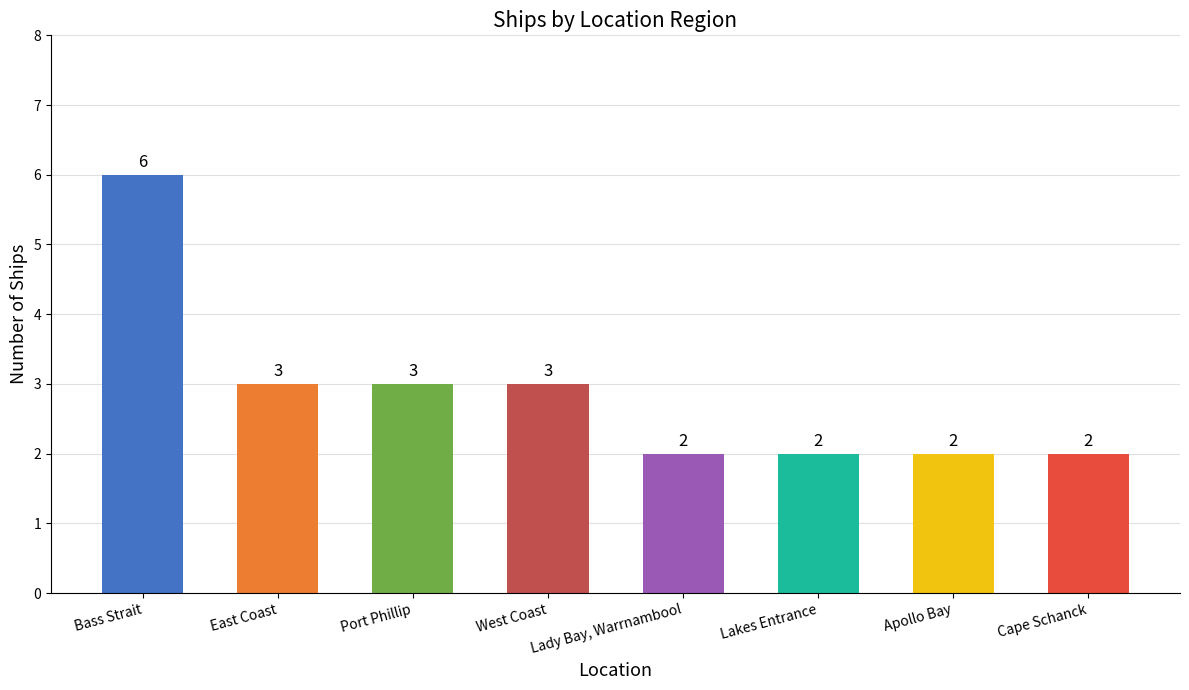

What is the change in value from Bass Strait to East Coast?

-3